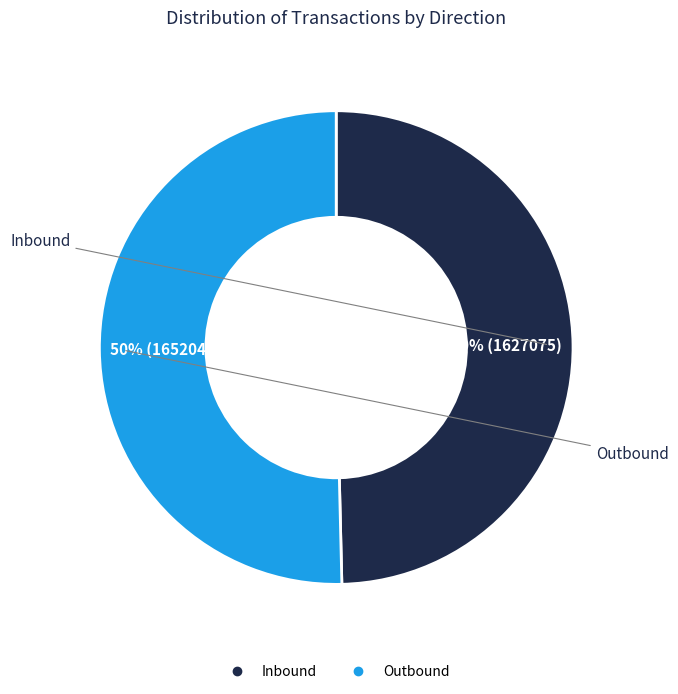

To the nearest percent, what is the average slice percentage?

50%